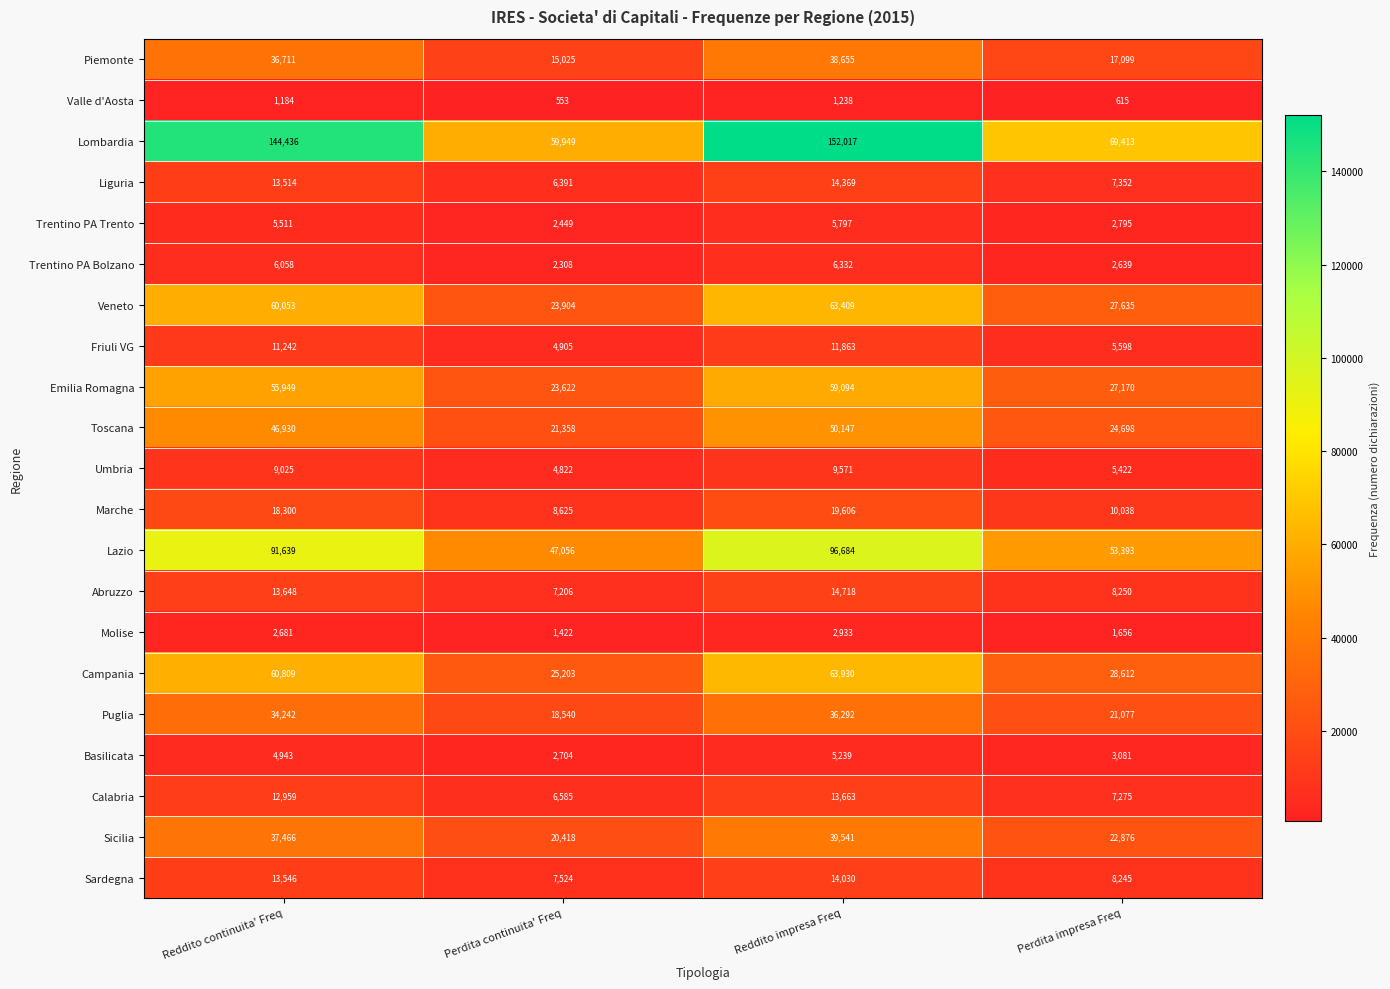

Where is Abruzzo nearest to the value 10962?

Reddito continuita' Freq